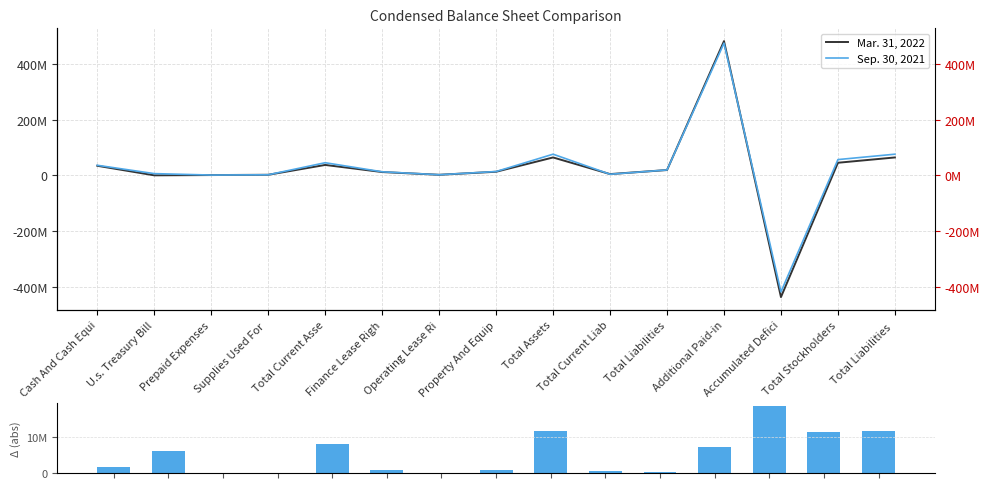

Is it true that Period Change (abs) equals 1777276 at Cash And Cash Equi?

True